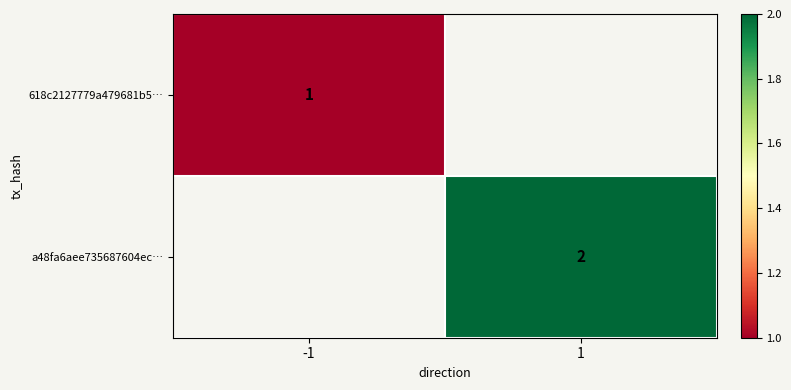

Is it true that a48fa6aee735687604ec… equals 3 at 1?

False